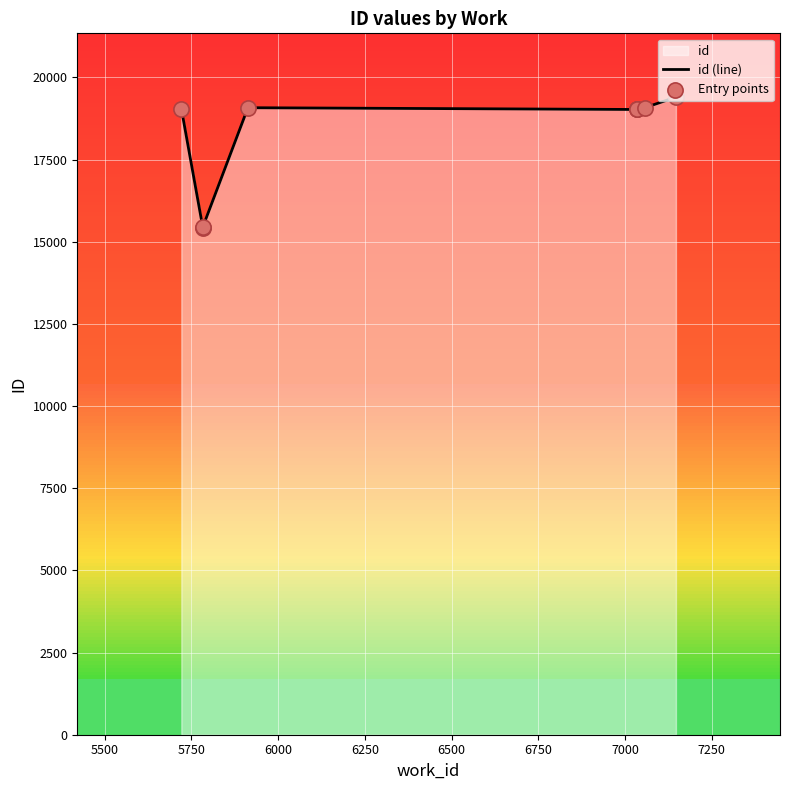

Which series has the largest Y range (max minus min)?

id (line)